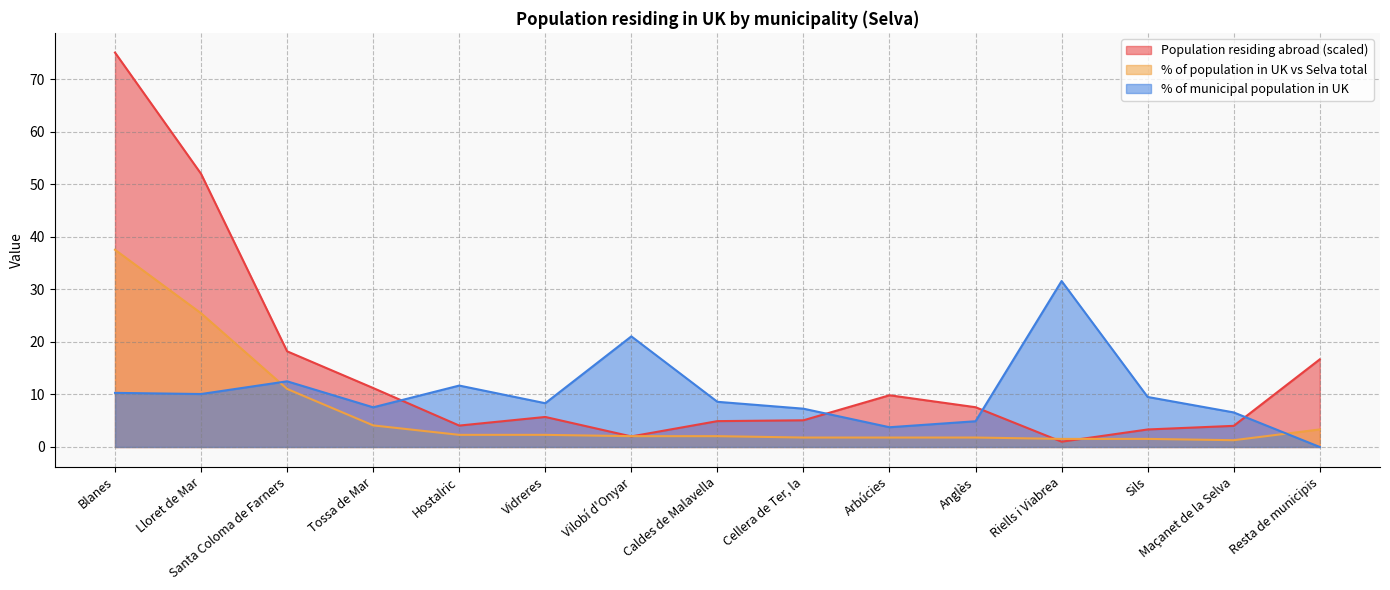

List the labels in order of % of municipal pop value, largest first.

Riells i Viabrea, Vilobí d'Onyar, Santa Coloma de Farners, Hostalric, Blanes, Lloret de Mar, Sils, Caldes de Malavella, Vidreres, Tossa de Mar, Cellera de Ter, la, Maçanet de la Selva, Anglès, Arbúcies, Resta de municipis